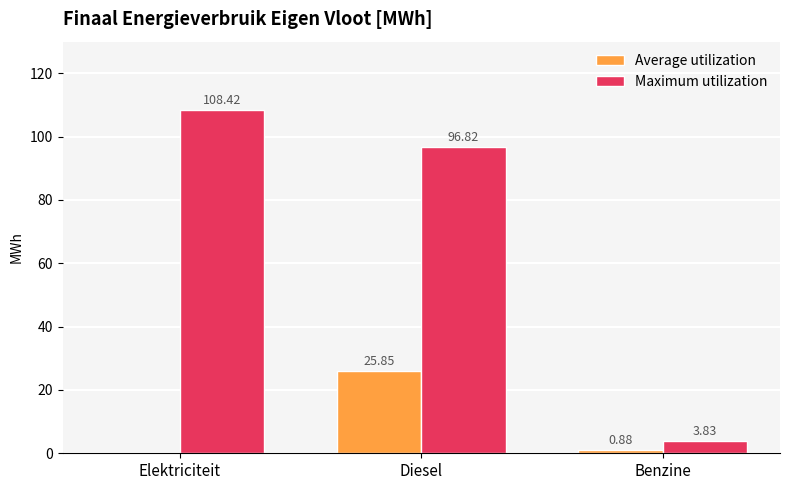

What is the spread (max minus min) of values at Elektriciteit?

108.4